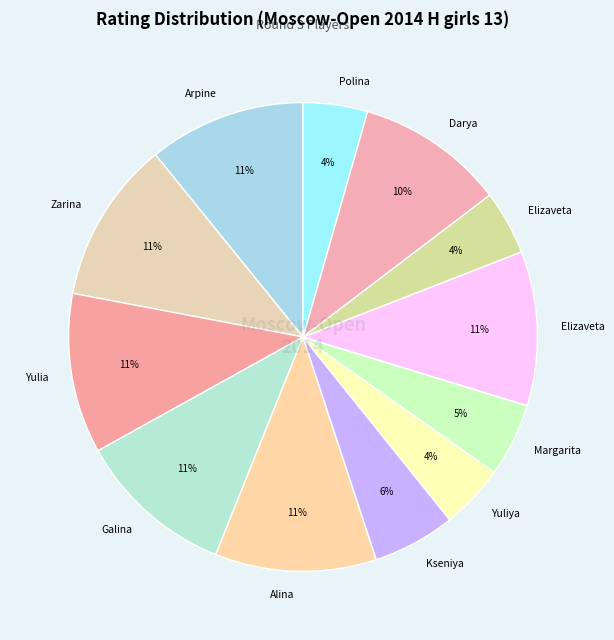

Which slice is the largest?

Shafigullina Zarina